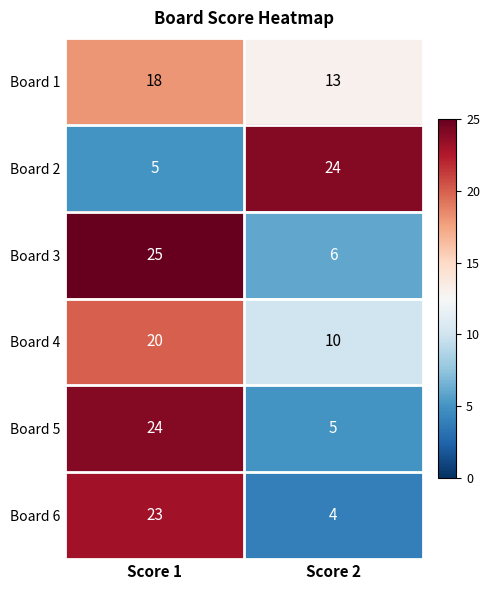

What is the average value of the Board 1 series?

16